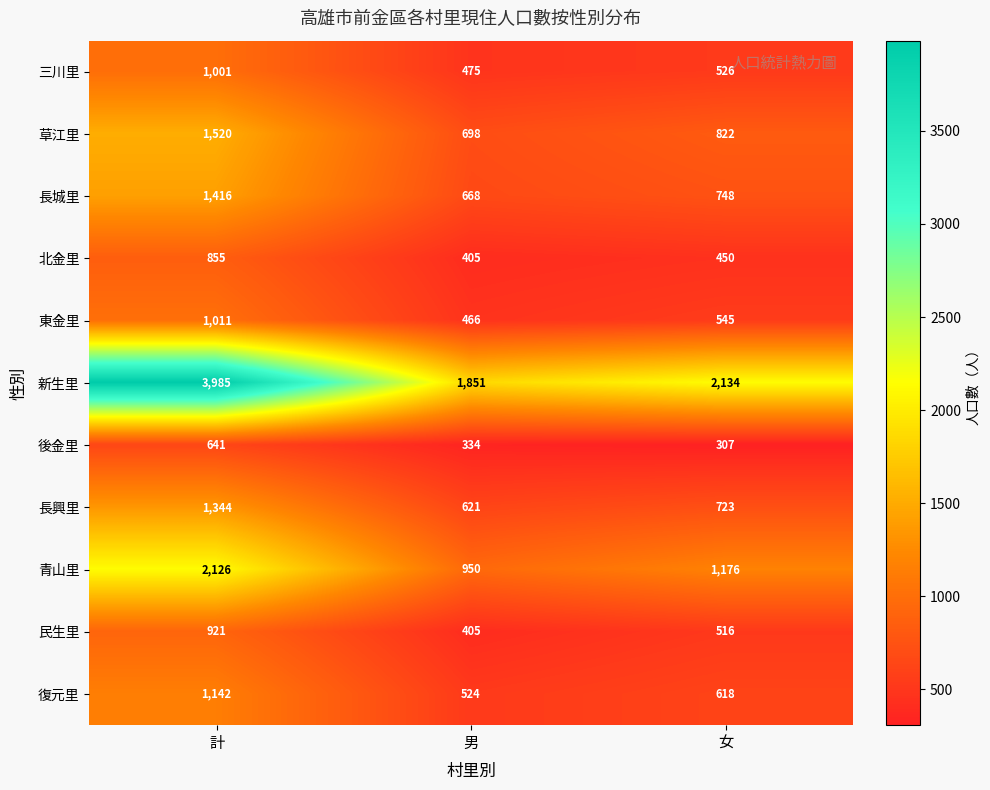

How many categories are shown in the chart?

3